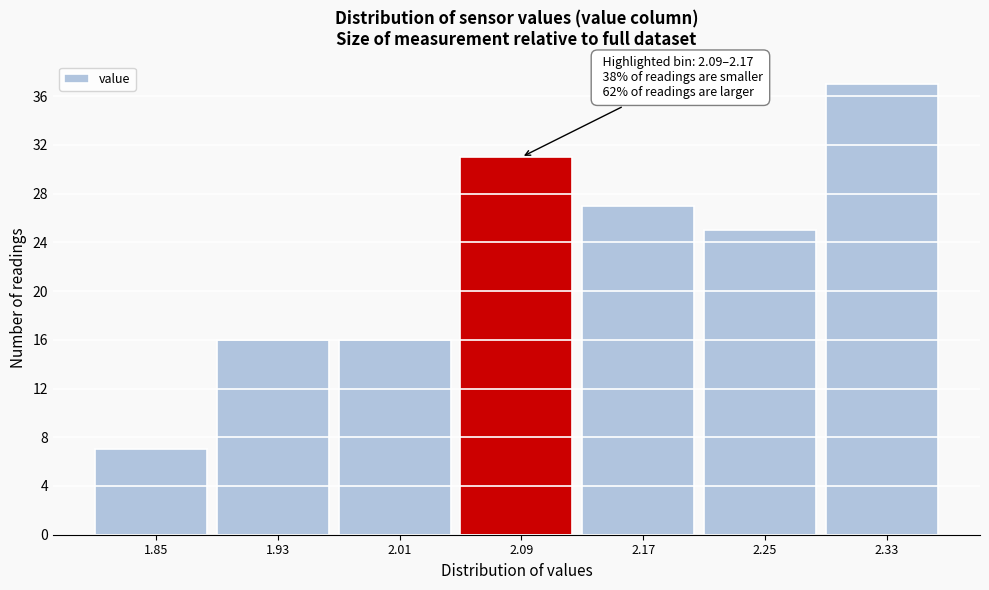

Reading left to right, extract all data points from this chart.

7	16	16	31	27	25	37